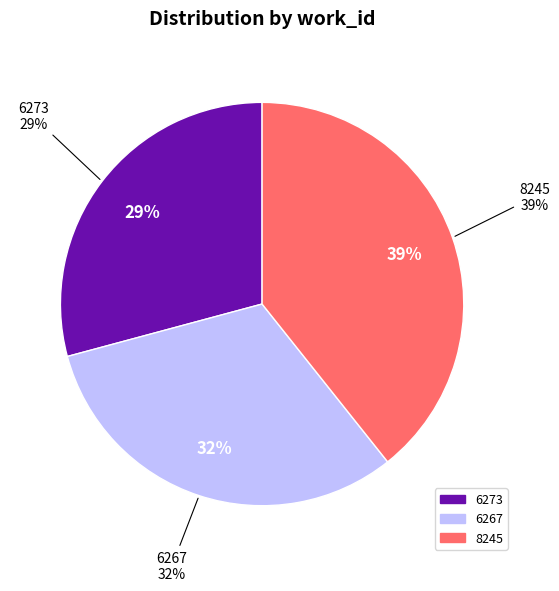

How many slices are in this pie chart?

3